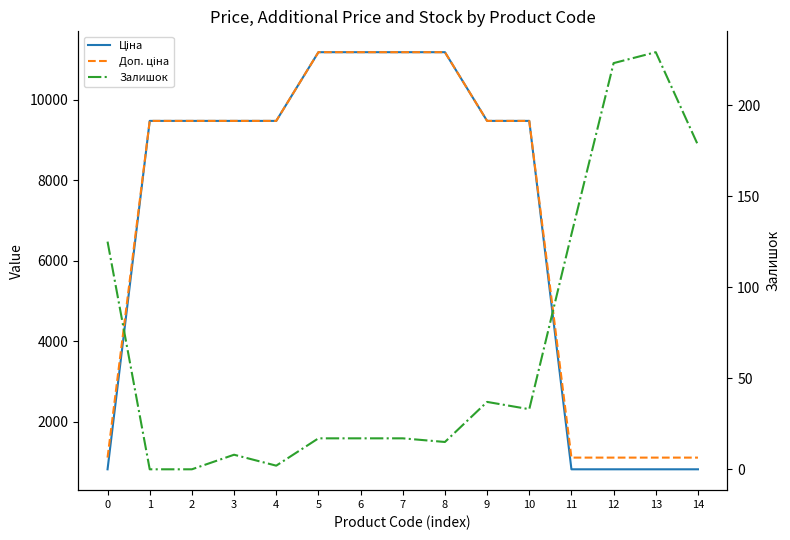

The Доп. ціна series shows 1822.5 at 14. True or false?

False